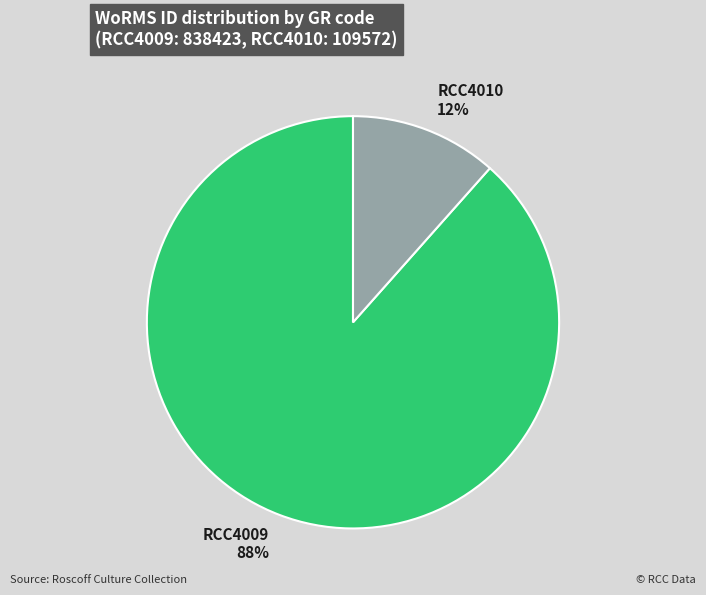

To the nearest percent, what is the combined percentage of RCC4010 and RCC4009?

100%